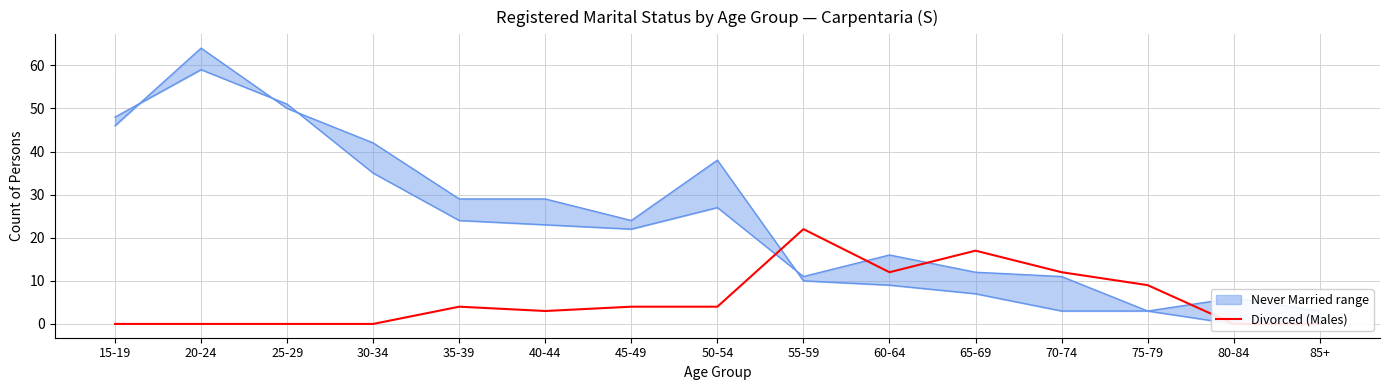

The value at 35-39 is 4. True or false?

True